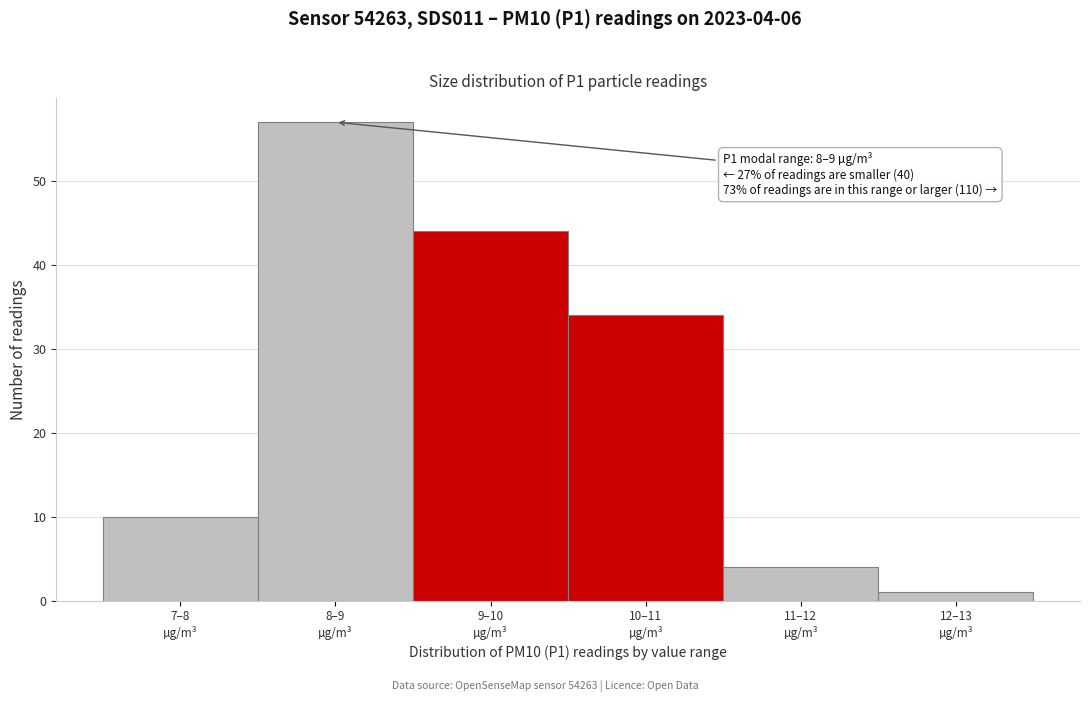

Reading right to left, what are all the values shown in this chart?

1	4	34	44	57	10